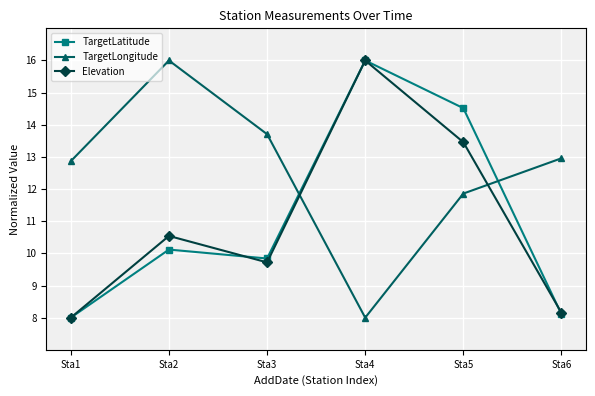

How many data points does each series have?

6